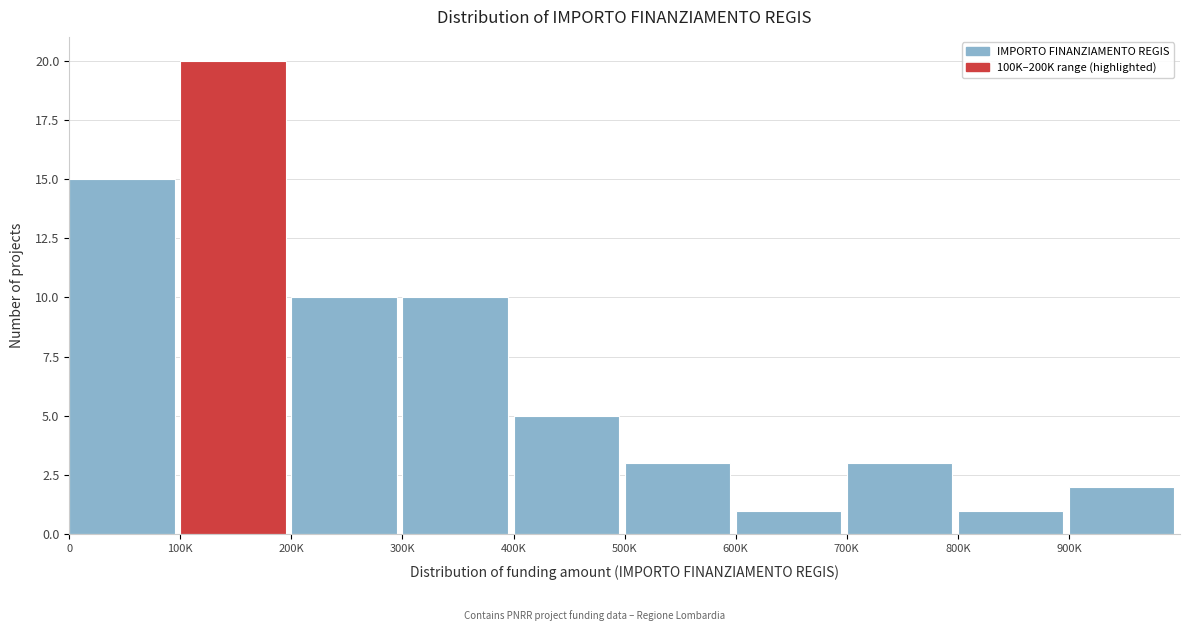

Reading right to left, transcribe all the data shown in this chart.

2	1	3	1	3	5	10	10	20	15